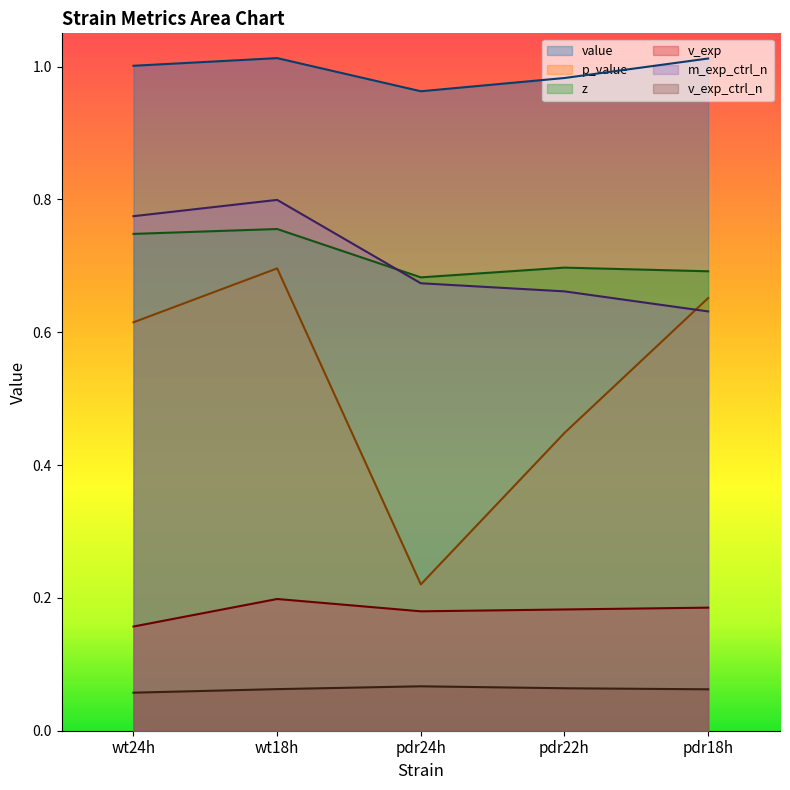

How many lines are shown in the chart?

6